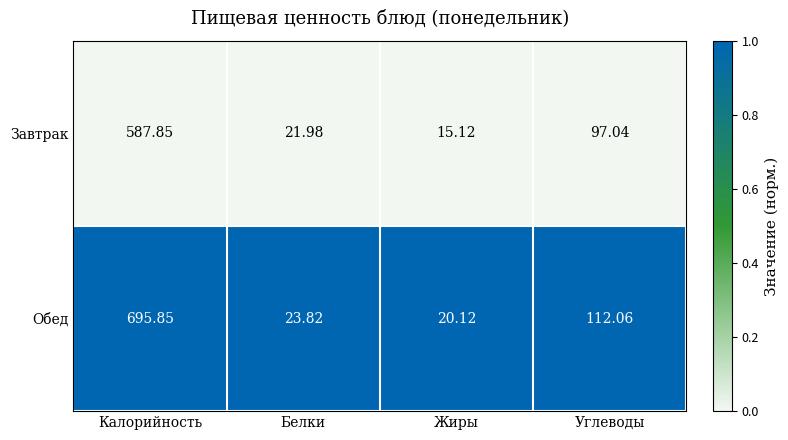

At which label does Завтрак reach its minimum?

Жиры